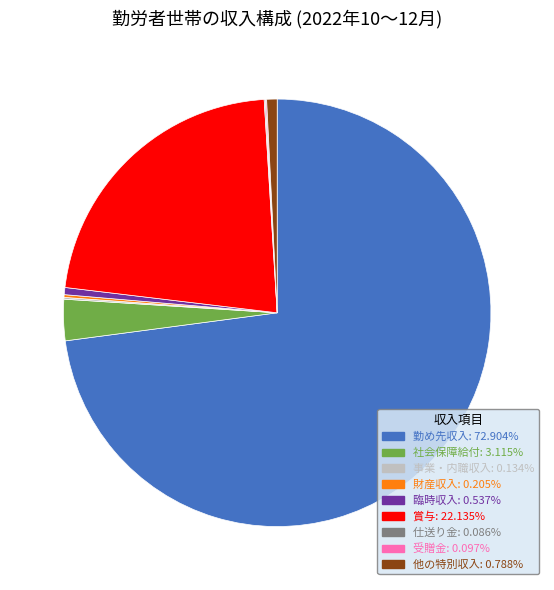

Which slice represents more than half of the pie?

勤め先収入